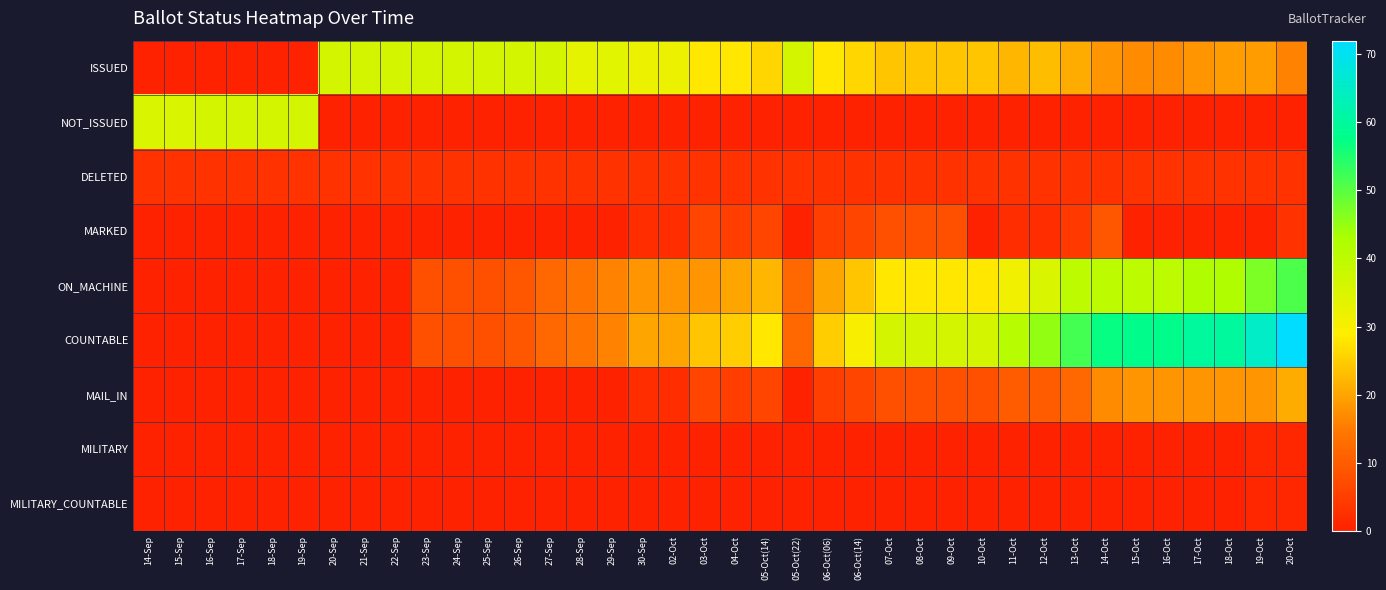

What is the spread (max minus min) of values at 14-Sep?

35